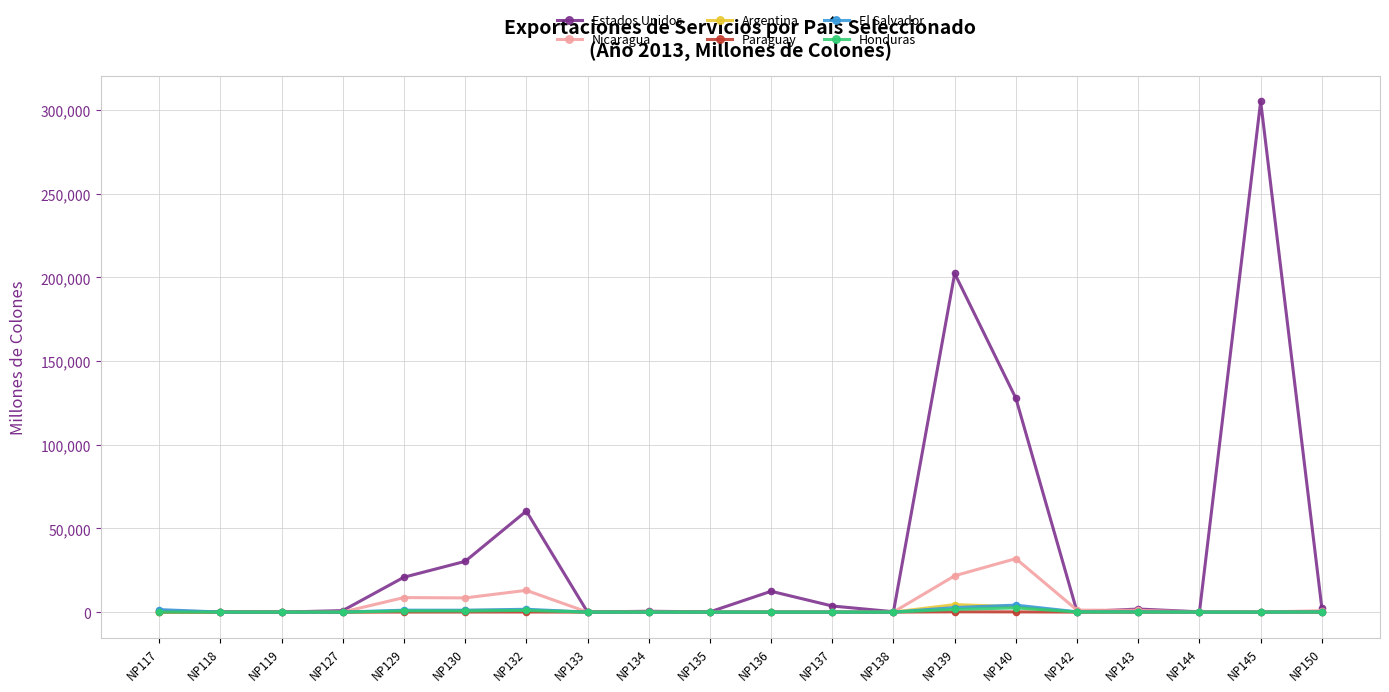

In Paraguay, how many points are higher than both neighbors (excluding endpoints)?

4